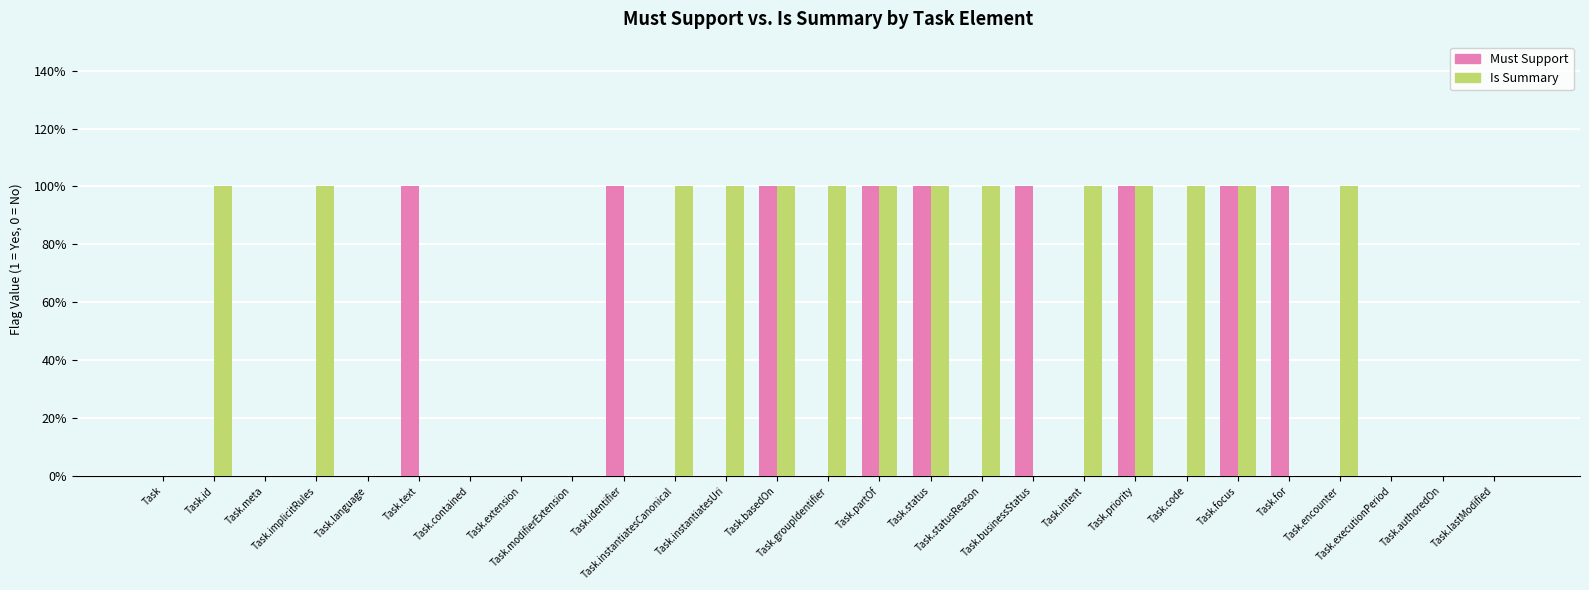

What is the total value across all series at Task.status?

2